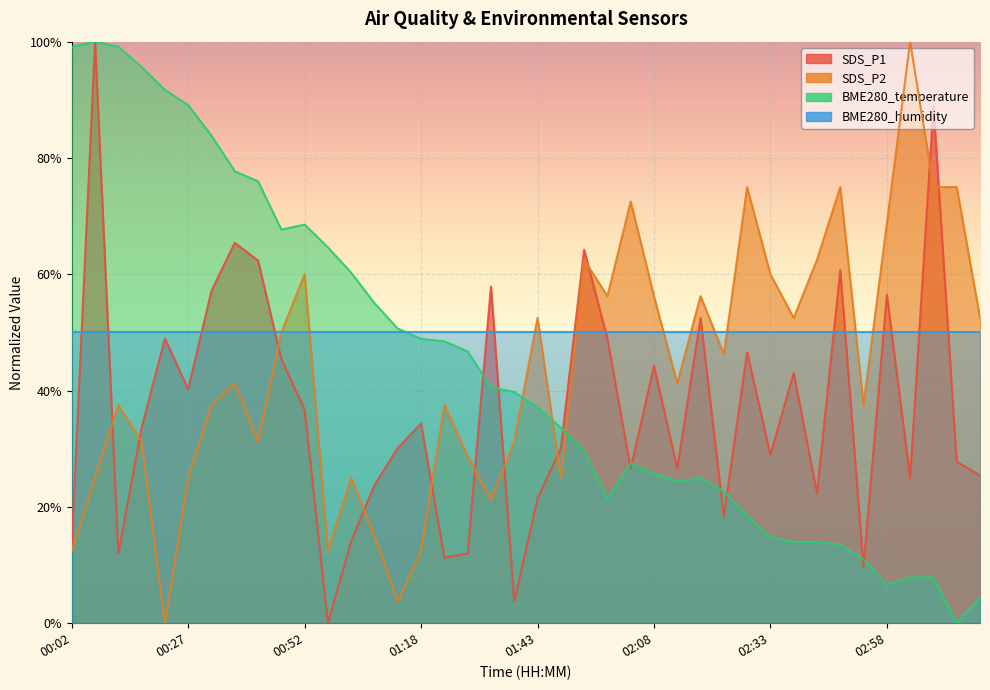

True or false: SDS_P2 has a value of 89.7 at 00:52.

False